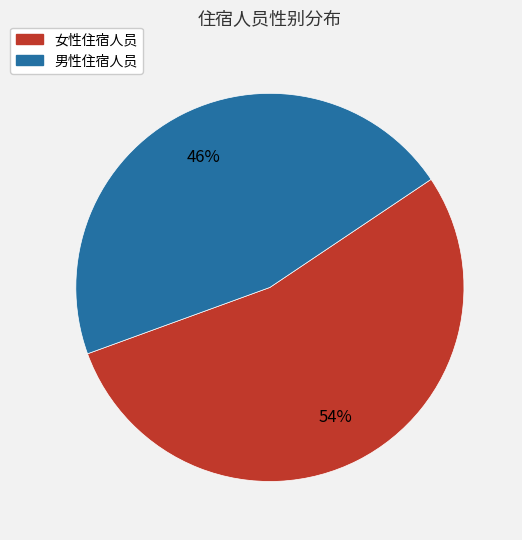

Which slice is the largest?

女性住宿人员